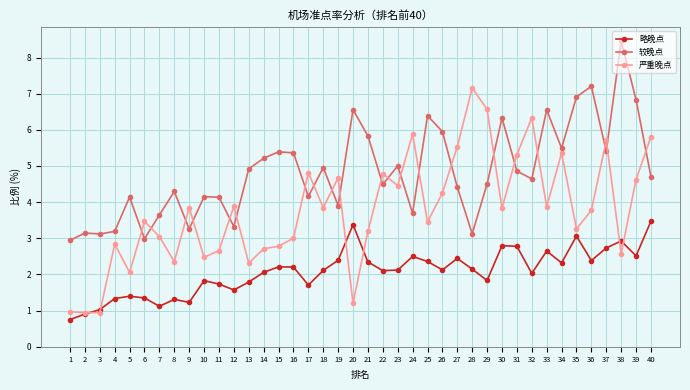

At 27, list the series in order from largest to smallest.

严重晚点, 较晚点, 略晚点